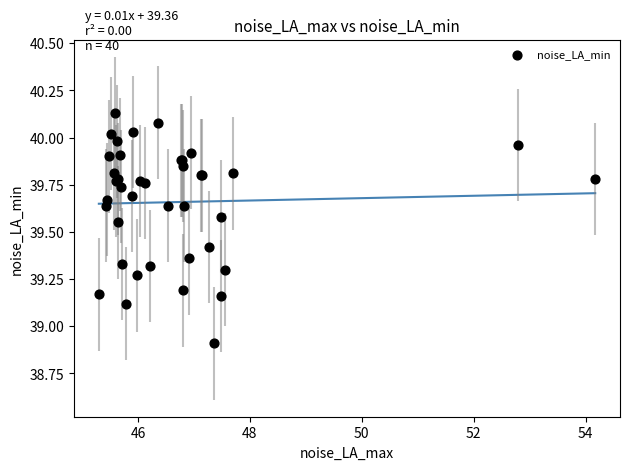

What Y value in the scatter plot is closest to 39?

38.9